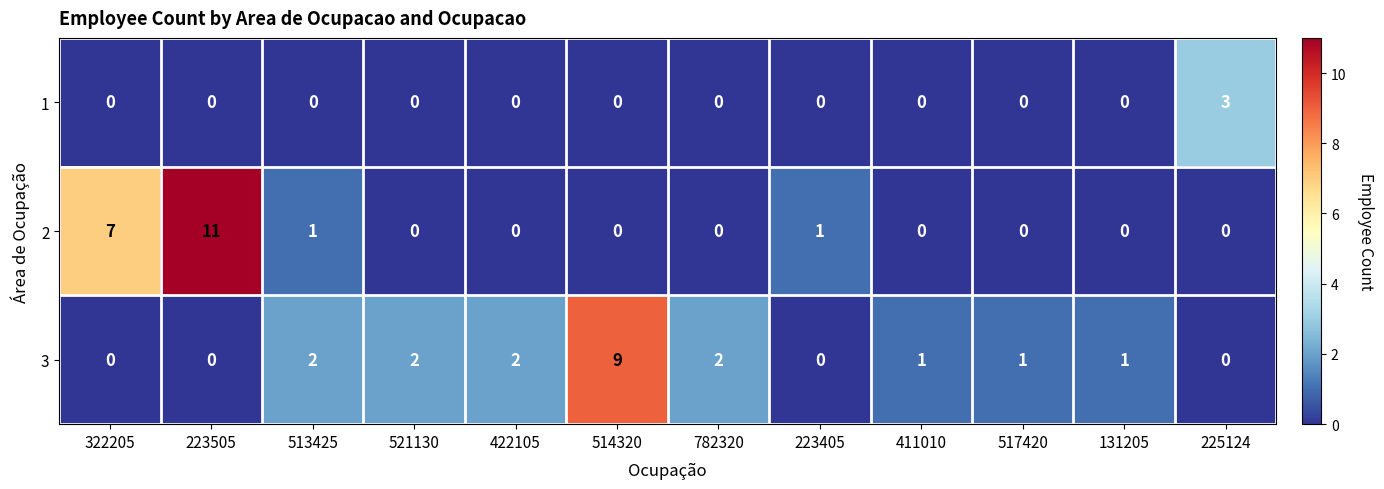

Count the 3 values in the range 0 to 2.

11